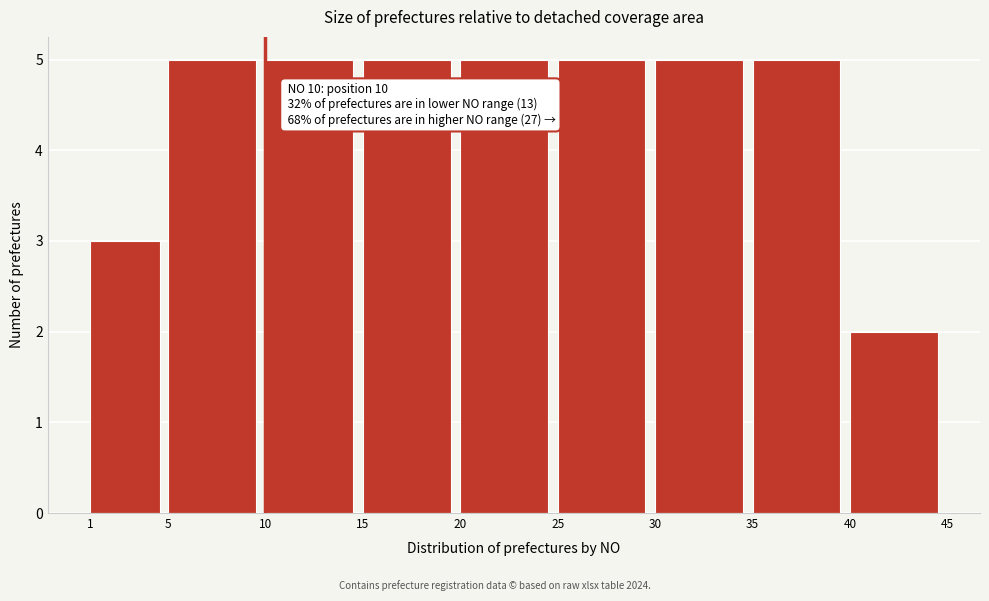

Reading left to right, list all the values displayed in this chart.

1=3	5=5	10=5	15=5	20=5	25=5	30=5	35=5	40=2